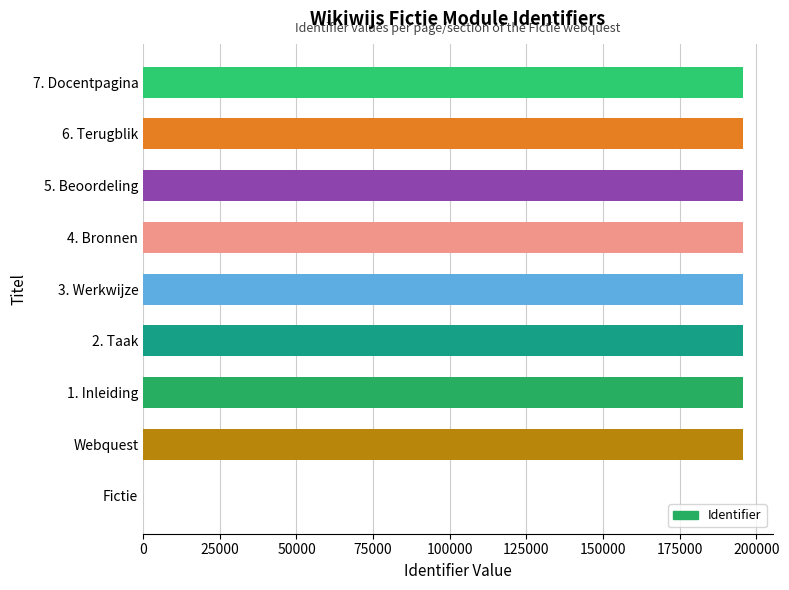

Approximately how many times larger is the value at 6. Terugblik compared to 4. Bronnen?

1.0